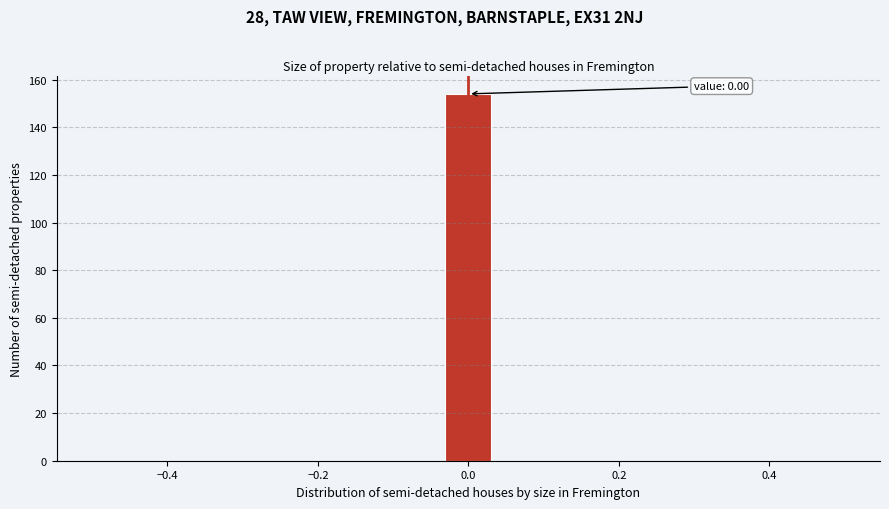

Around what value on the x-axis is the tallest bar? Give the approximate position of its centre, as read against the axis.

0.00